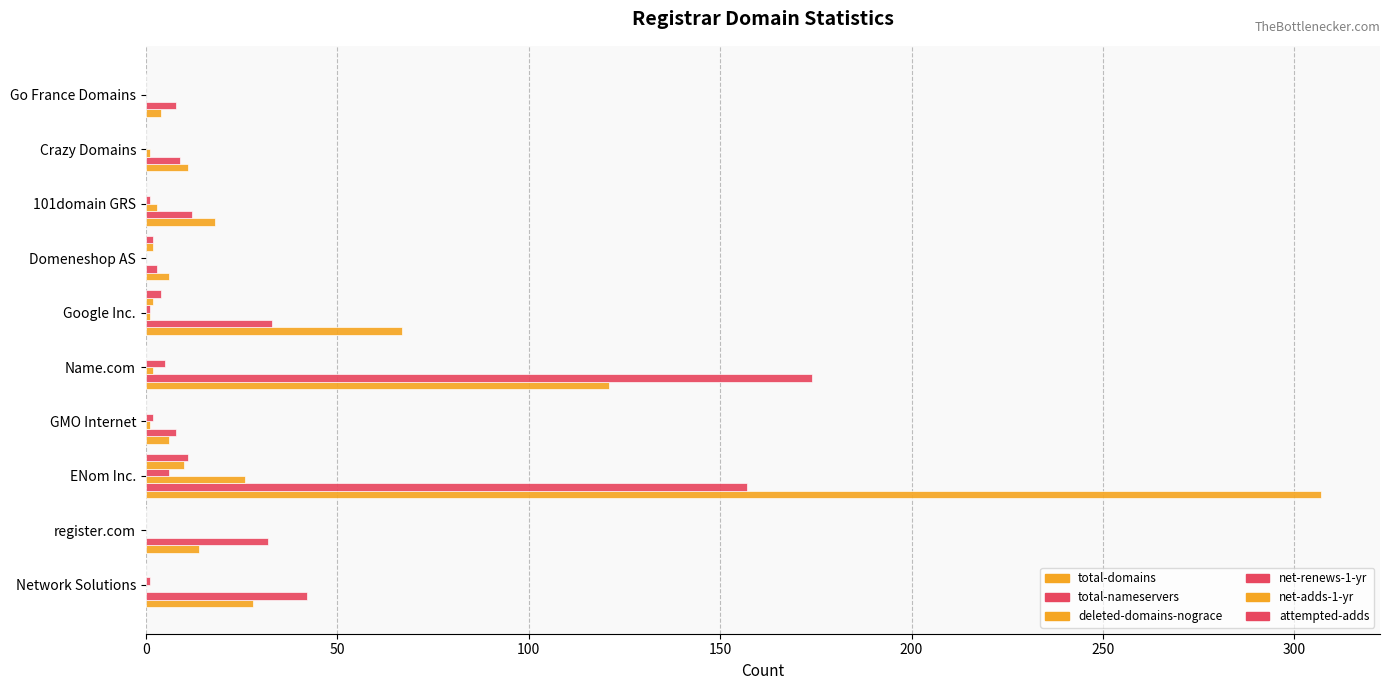

Count the number of categories in the chart.

10